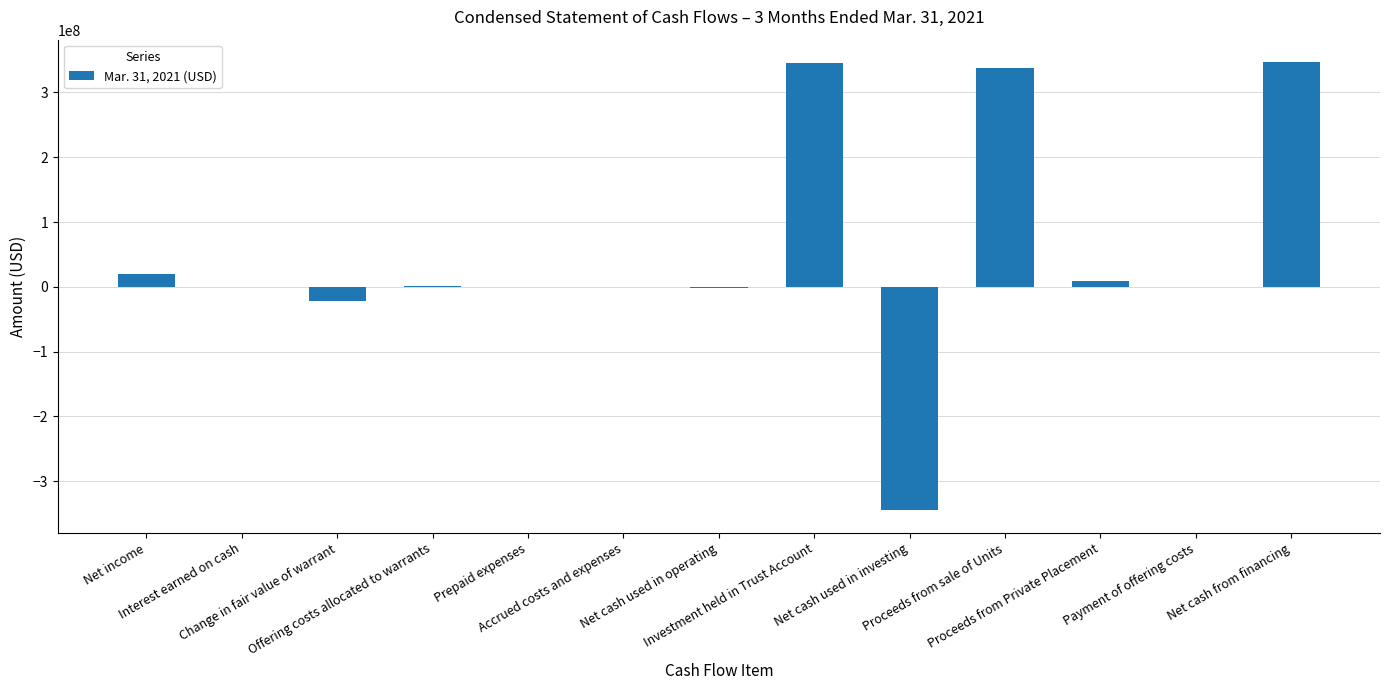

At which label does the data first exceed 36420?

Net income